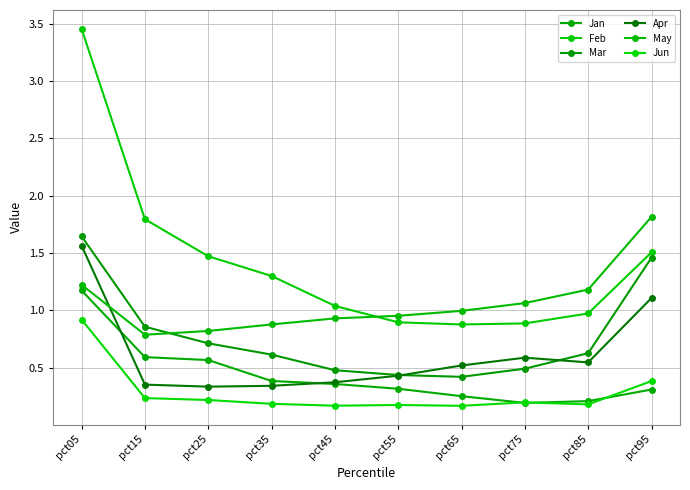

What is the sum of all Jun values?

2.8